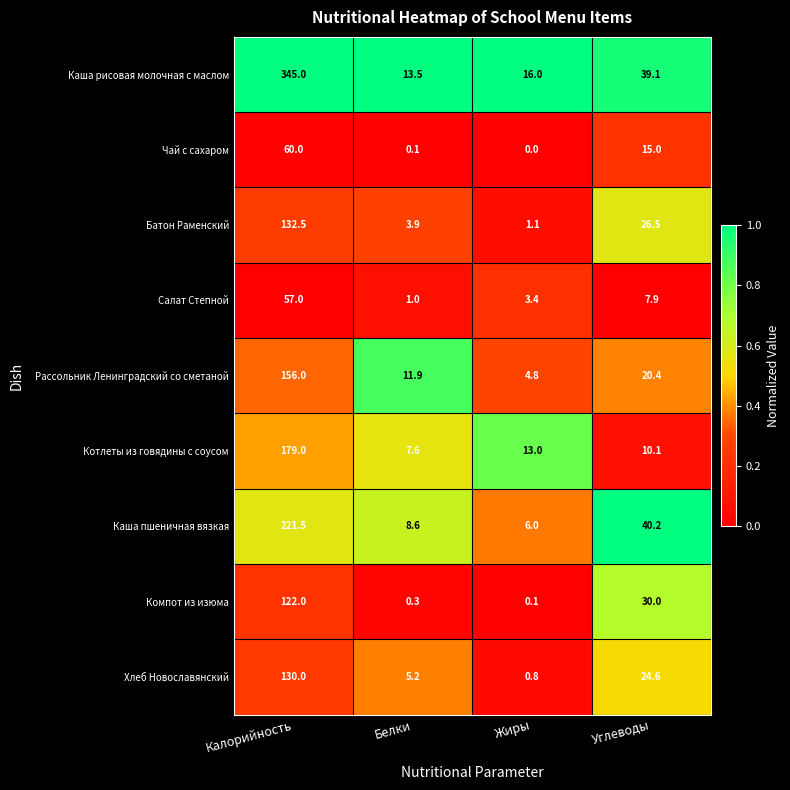

Which series changed the most between Белки and Жиры?

Рассольник Ленинградский со сметаной